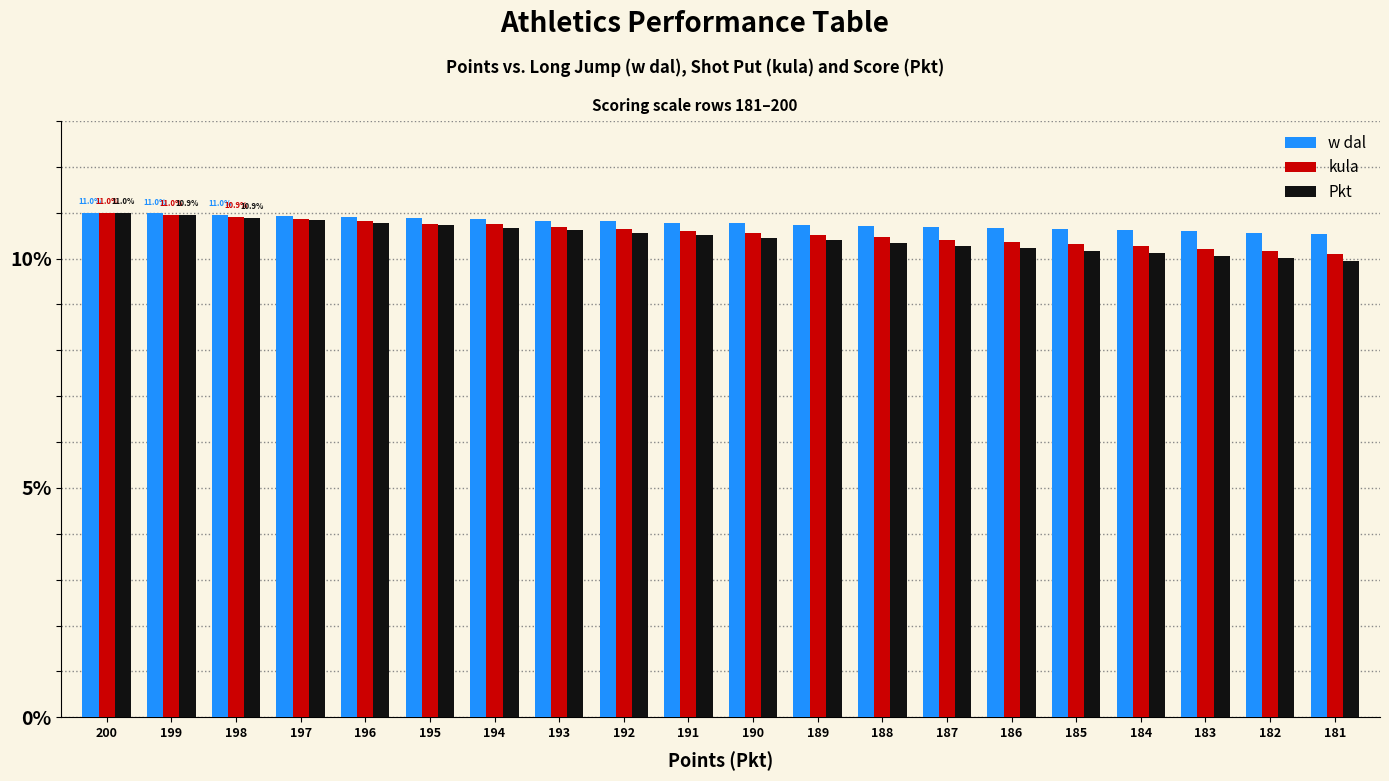

What is the sum of the Pkt values at 184 and 182?

20.1